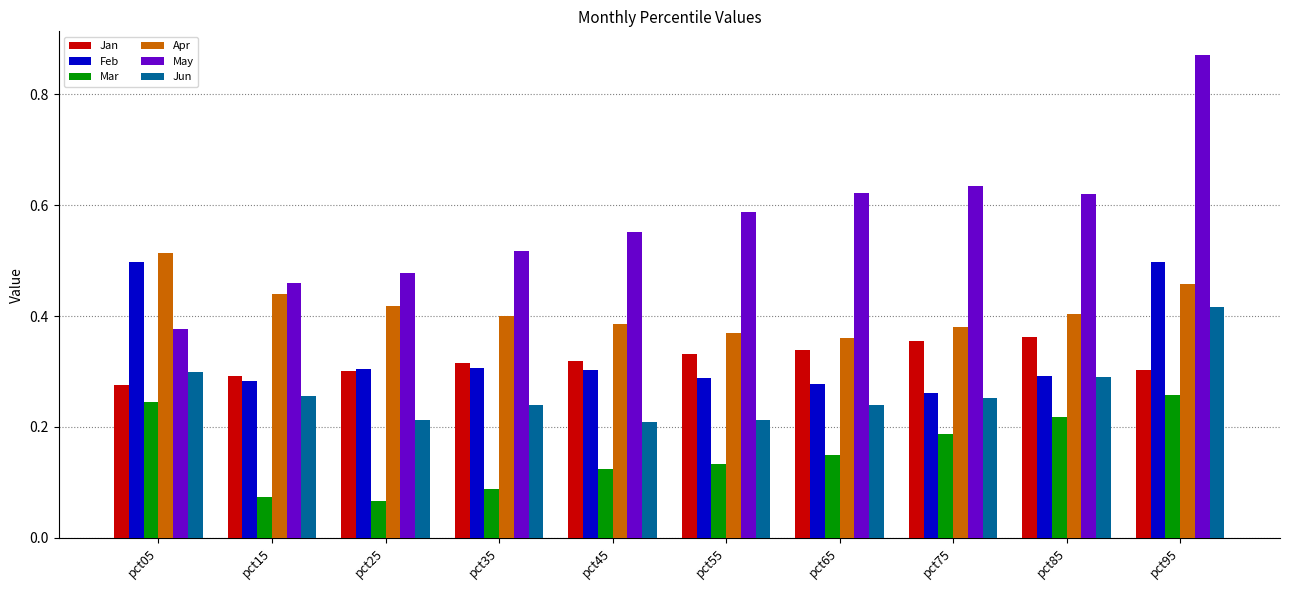

Does the chart contain any negative values?

No